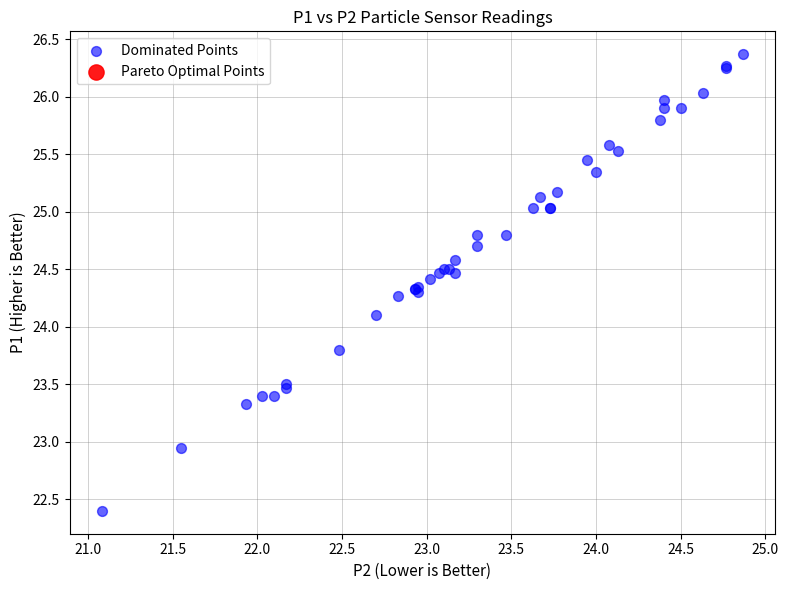

What Y value in the scatter plot is closest to 24?

24.1